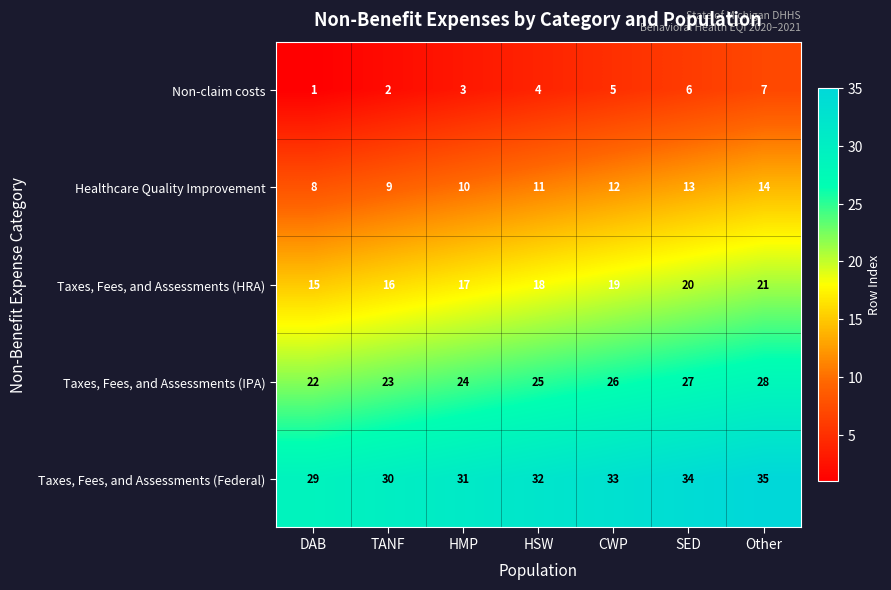

How many data points does each series have?

7